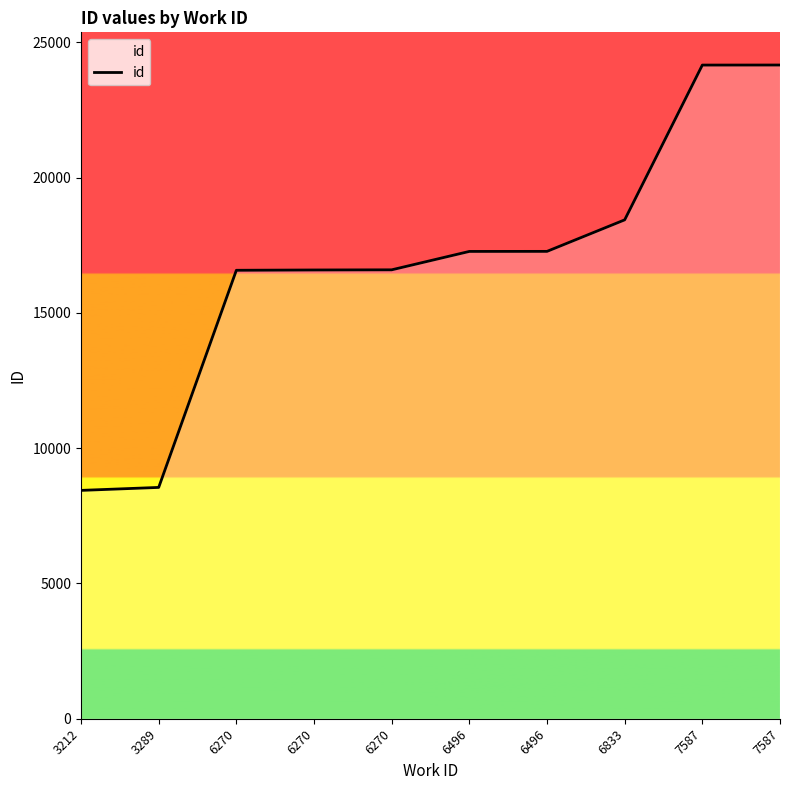

Which category has the lowest value across all series?

3212